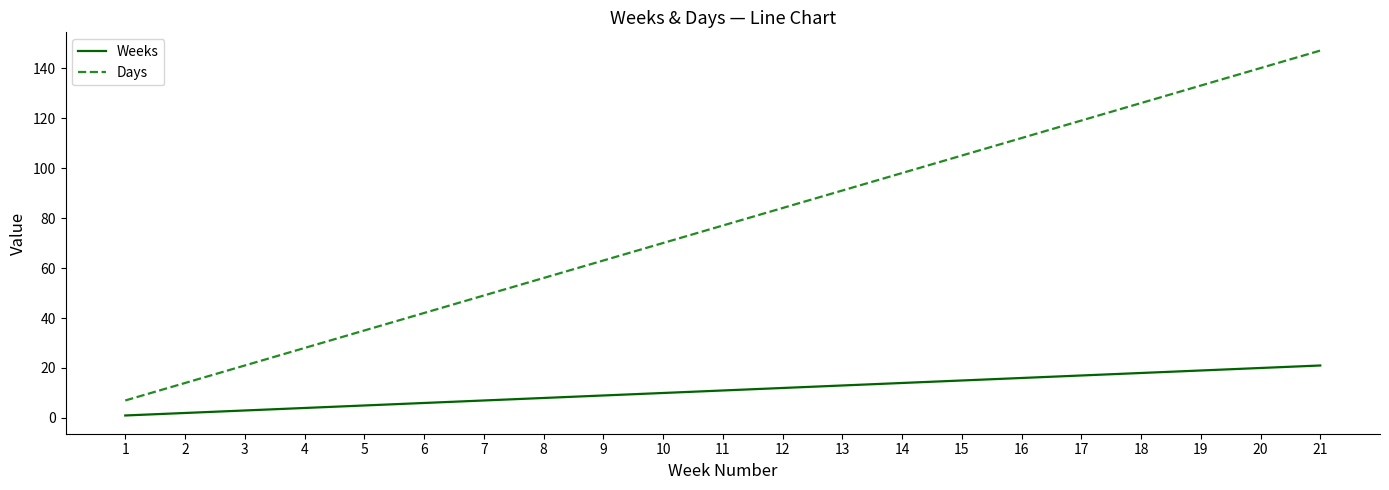

Is the value of Days at 15 greater than the value of Weeks at 1?

Yes